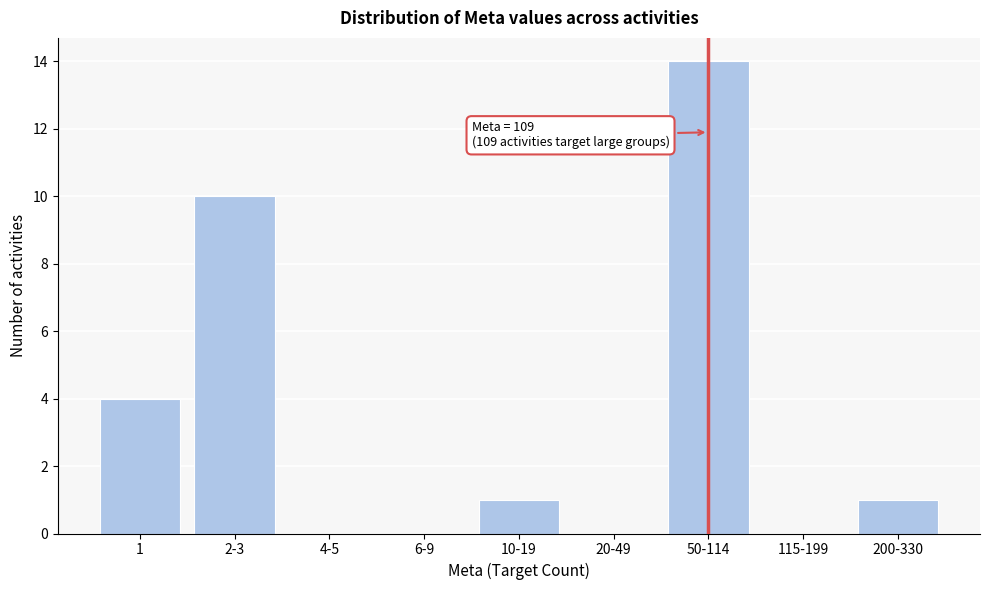

Reading right to left, transcribe all the data shown in this chart.

200-330=1	115-199=0	50-114=14	20-49=0	10-19=1	6-9=0	4-5=0	2-3=10	1=4